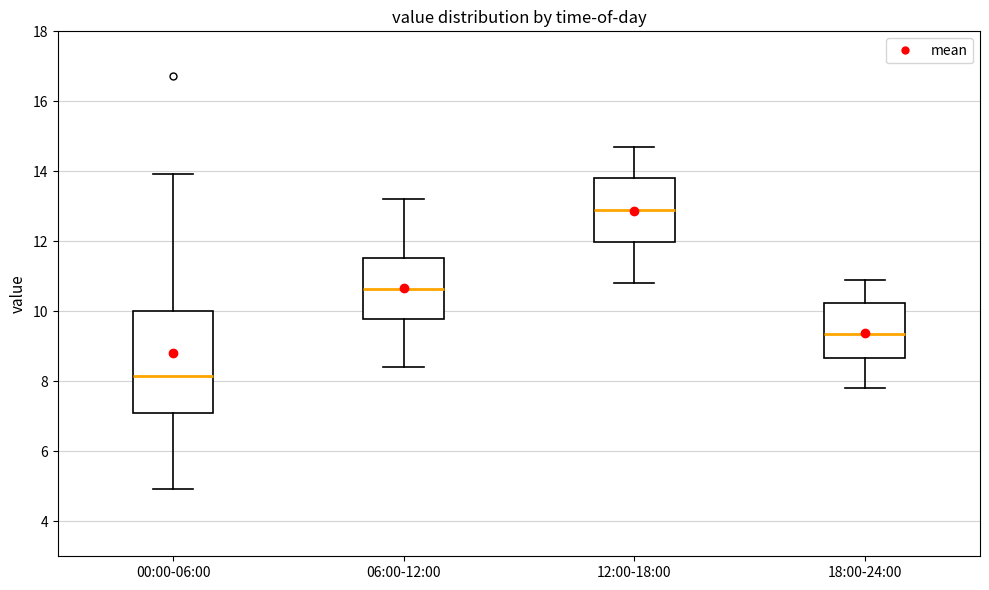

Which box has the lowest median line?

00:00-06:00